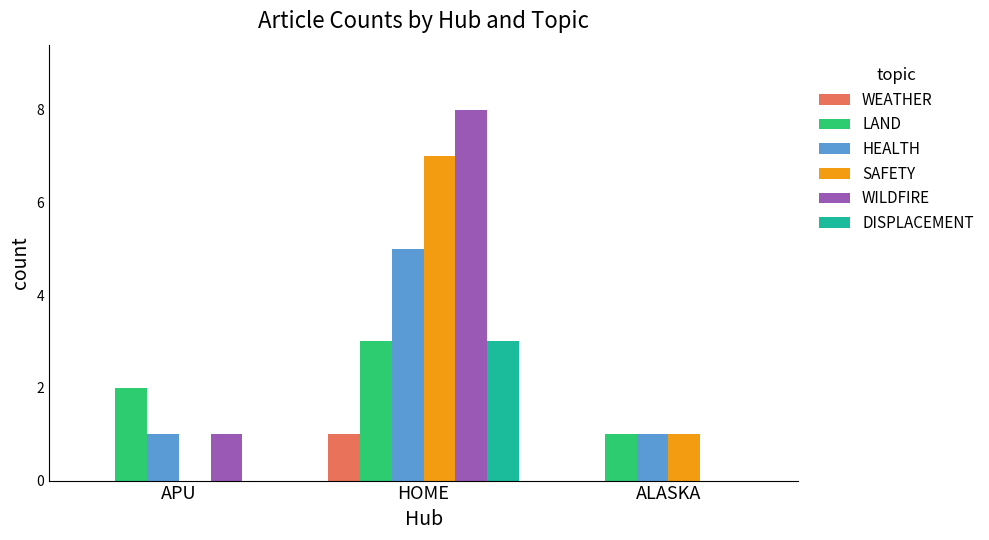

What is the highest value of the LAND series?

3